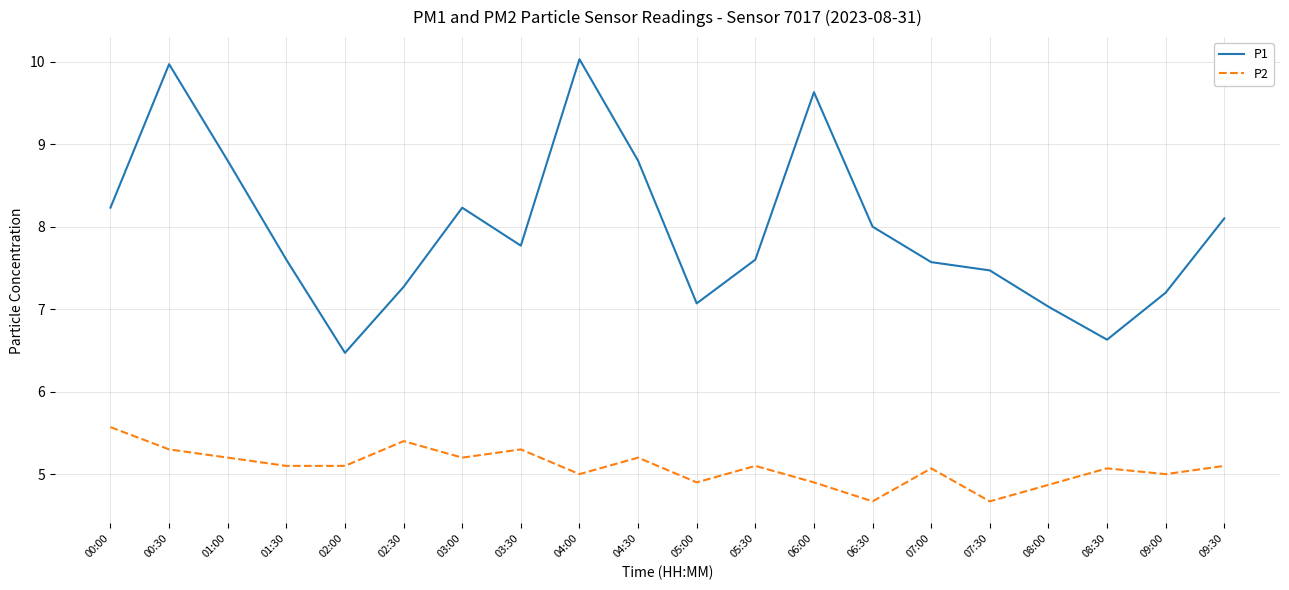

What position from the right is 09:00?

2